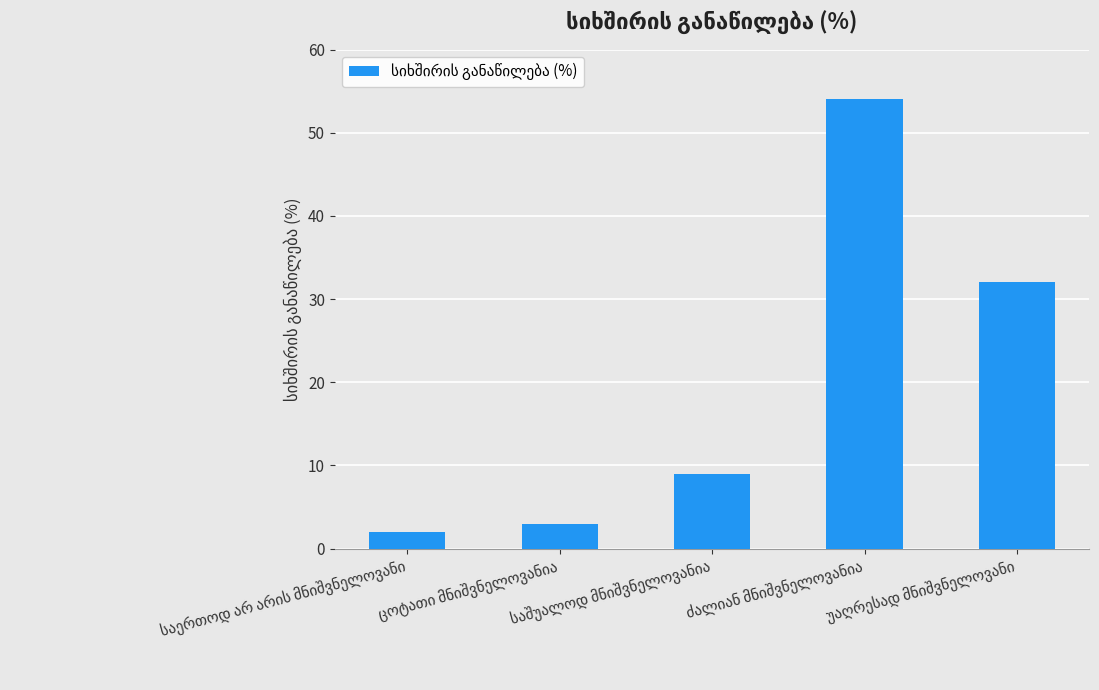

What is the value of the 4th bar from the left?

54